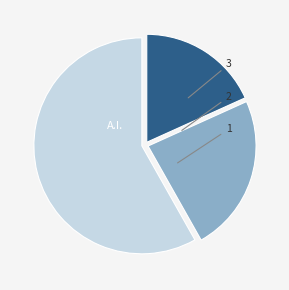

How many segments does this pie chart have?

3